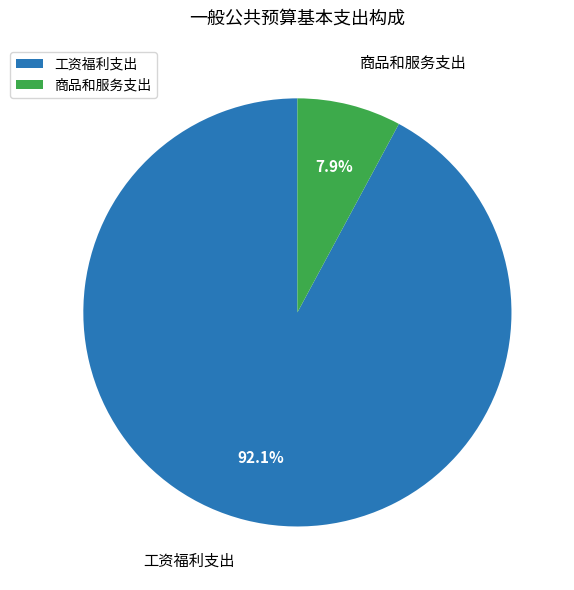

To the nearest percent, what portion does 工资福利支出 represent?

92%